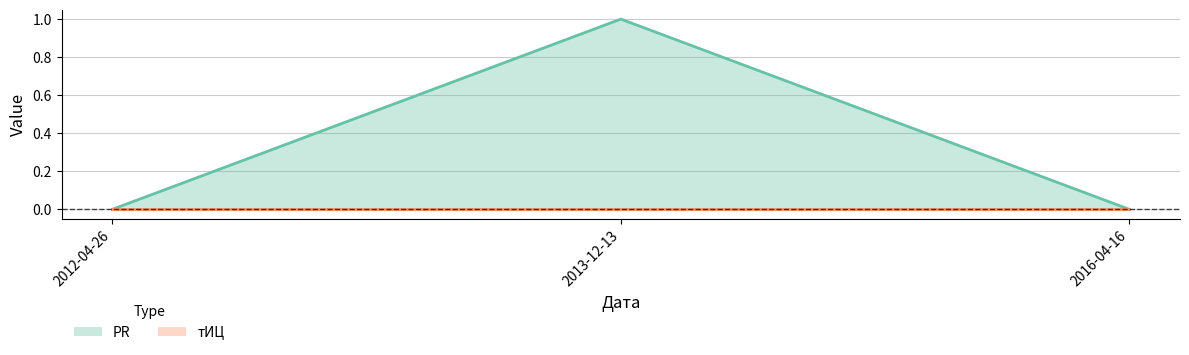

List the labels in order of value, largest first.

2013-12-13, 2012-04-26, 2016-04-16